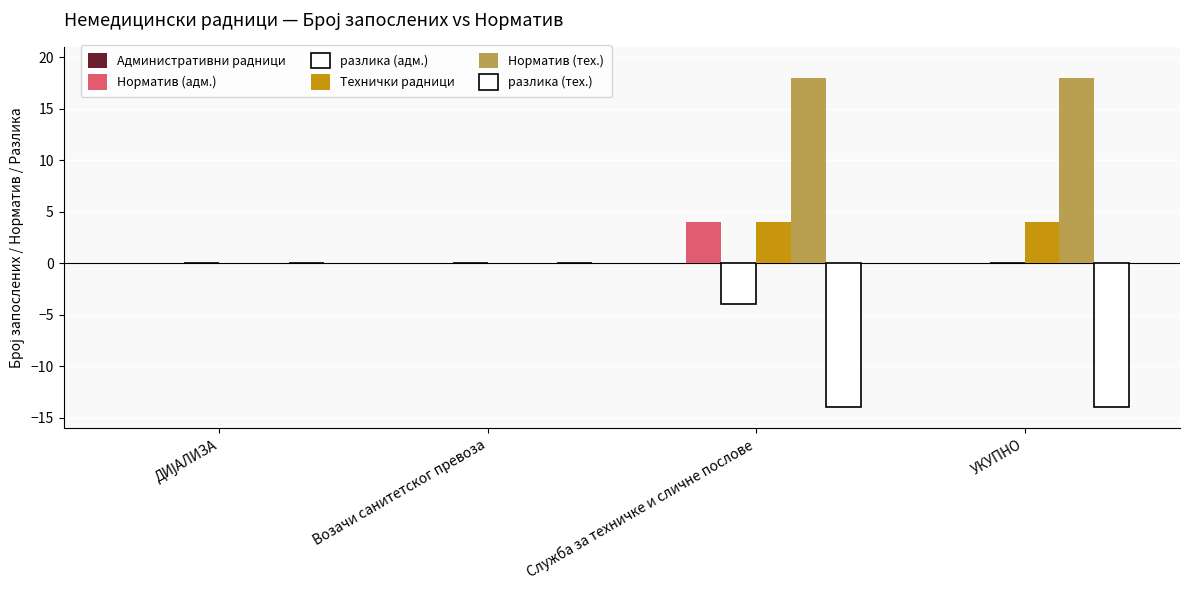

Are the bars grouped side by side (vs. stacked)?

Yes